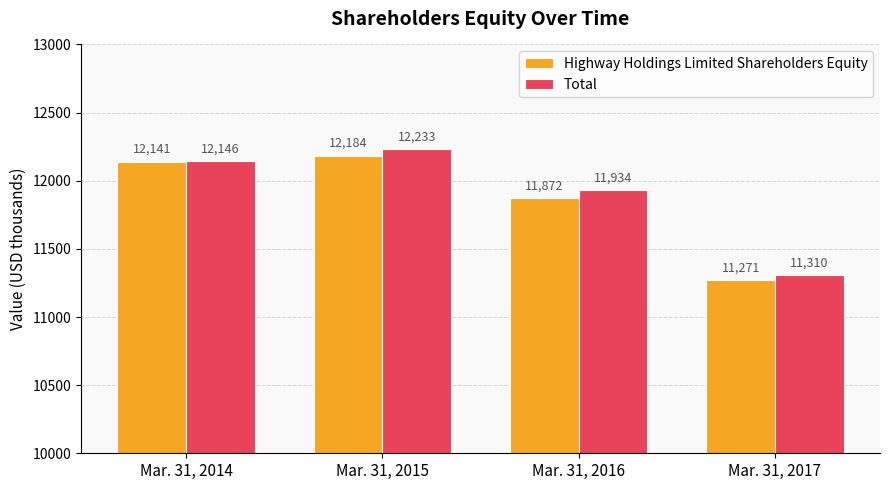

Reading right to left, extract all data points from this chart.

Highway Holdings Limited Shareholders Equity: 11271	11872	12184	12141
Total: 11310	11934	12233	12146